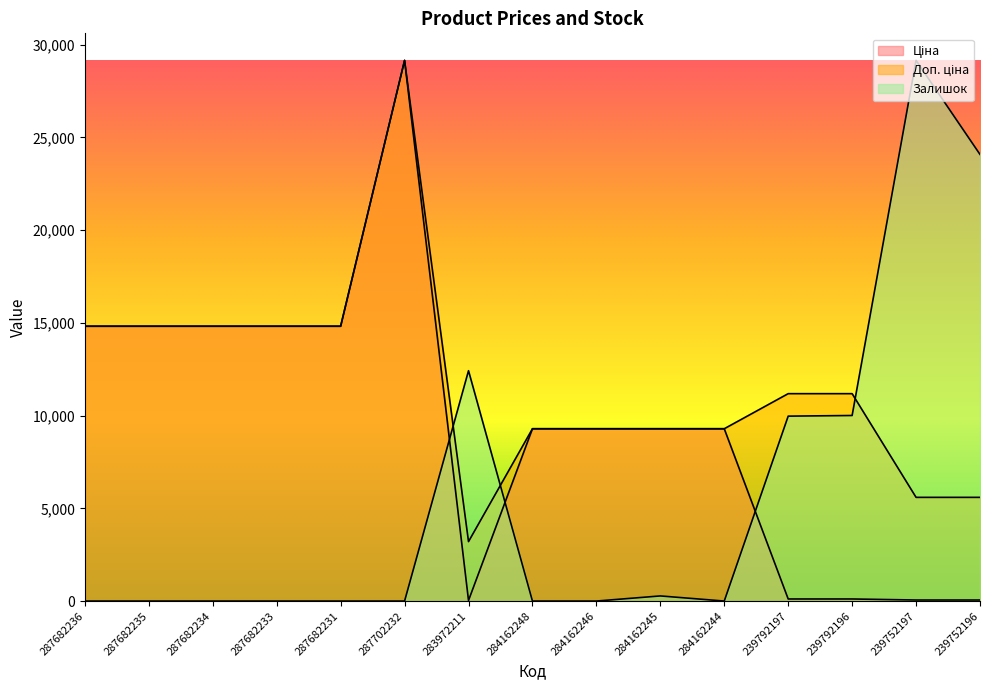

What is the difference between the second highest and minimum values in the Залишок series?

24080.8